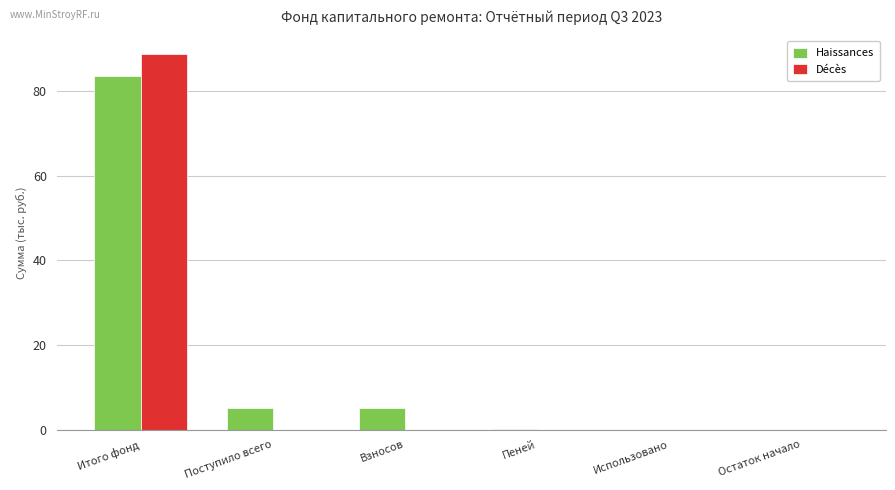

Where does the Наissances series first go above 5?

Итого фонд